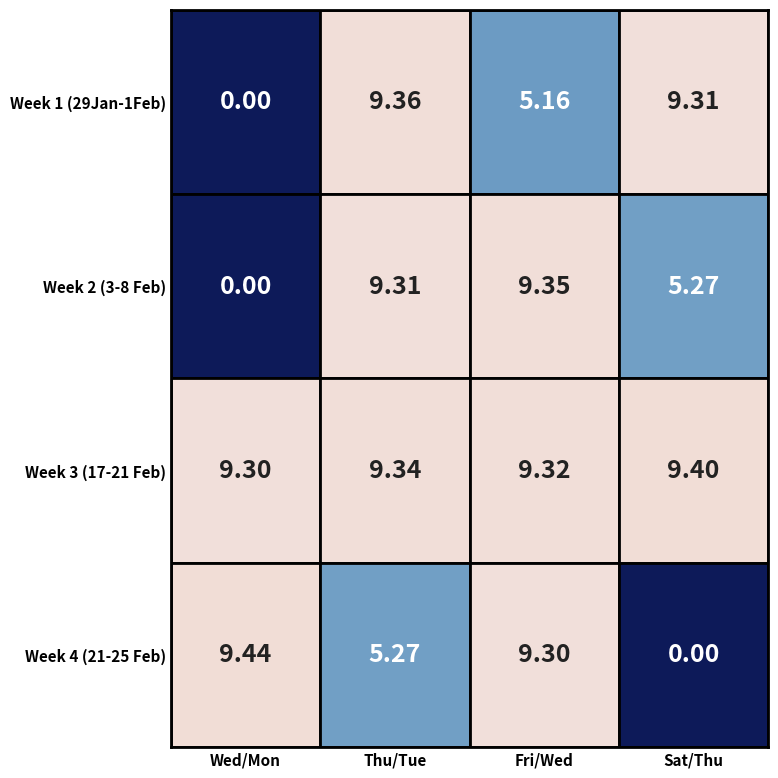

What is the spread (max minus min) of values at Sat/Thu?

9.4